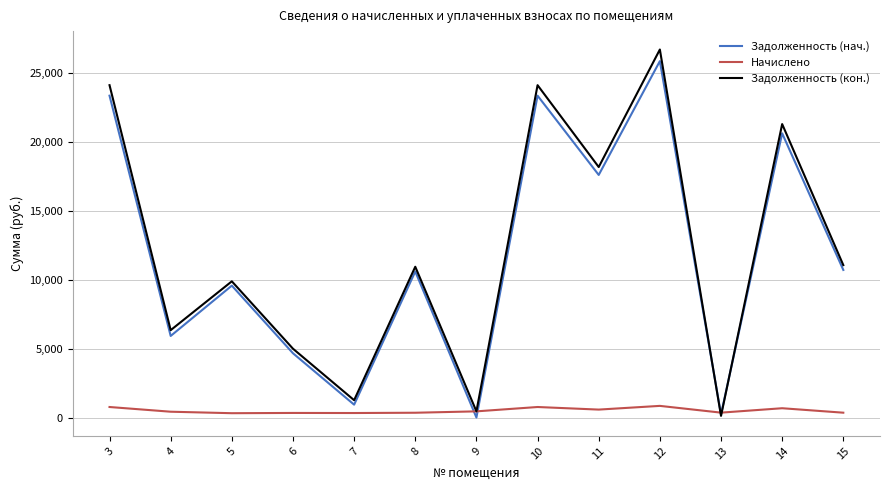

Which series changed the most between 8 and 11?

Задолженность (кон.)